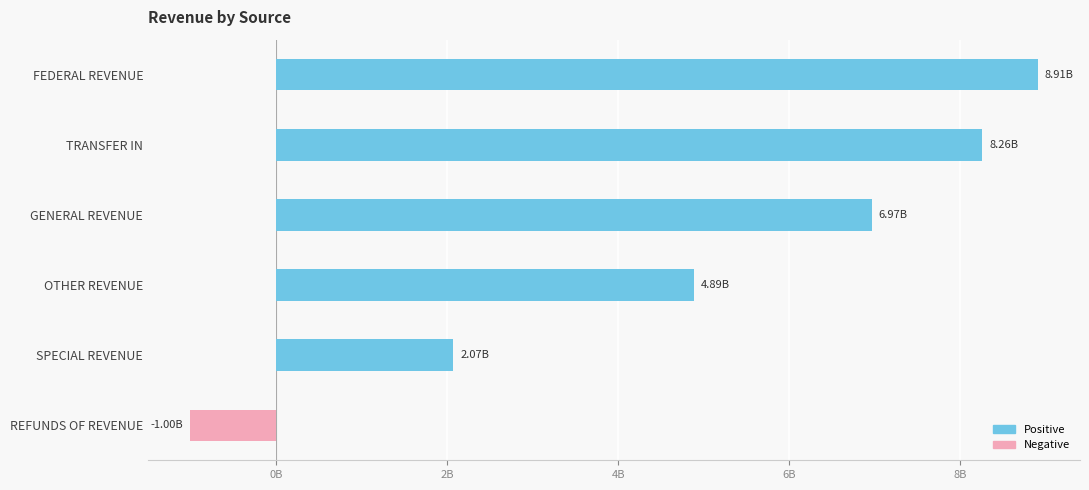

Are the bars horizontal?

Yes